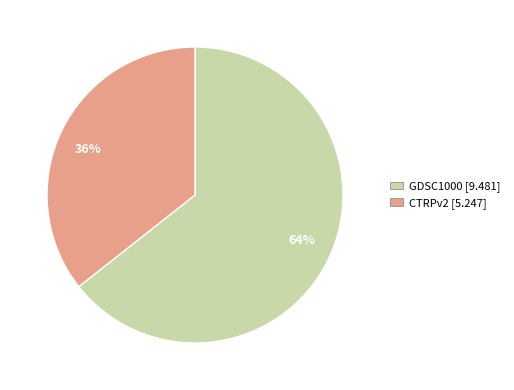

Is it true that 36% is 36% of the pie?

True